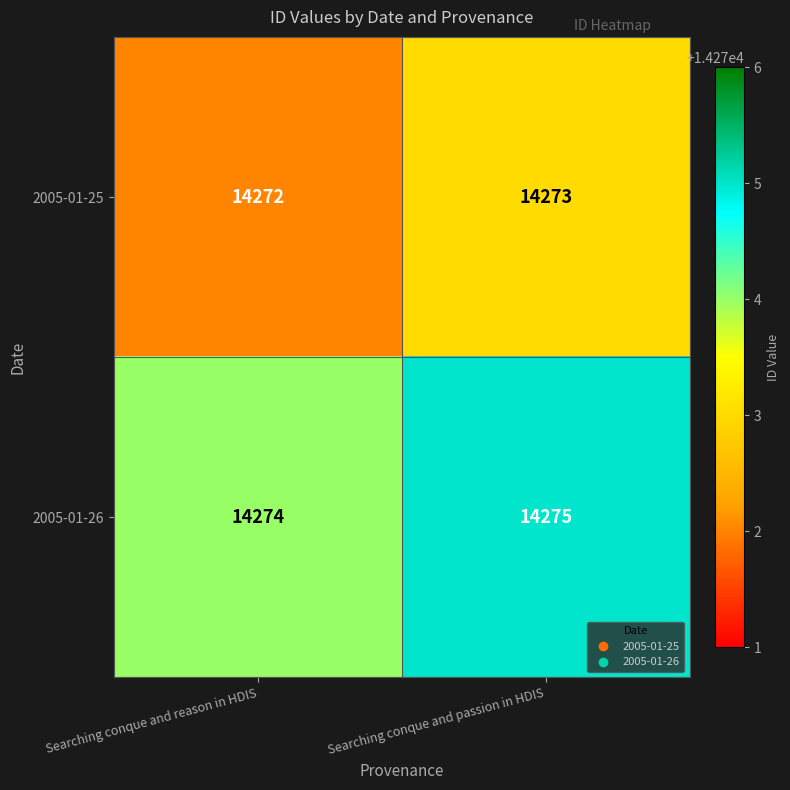

Where is 2005-01-25 nearest to the value 14272?

Searching conque and reason in HDIS